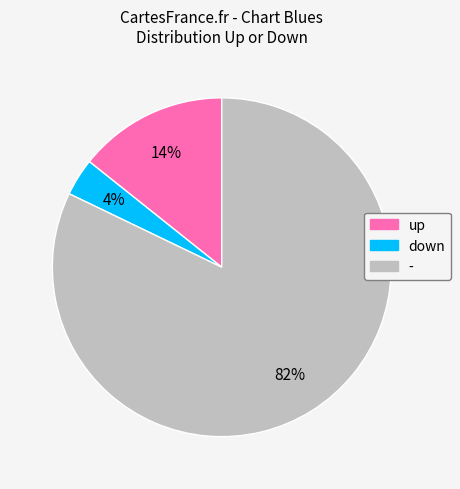

Which has a higher value, - or down?

-